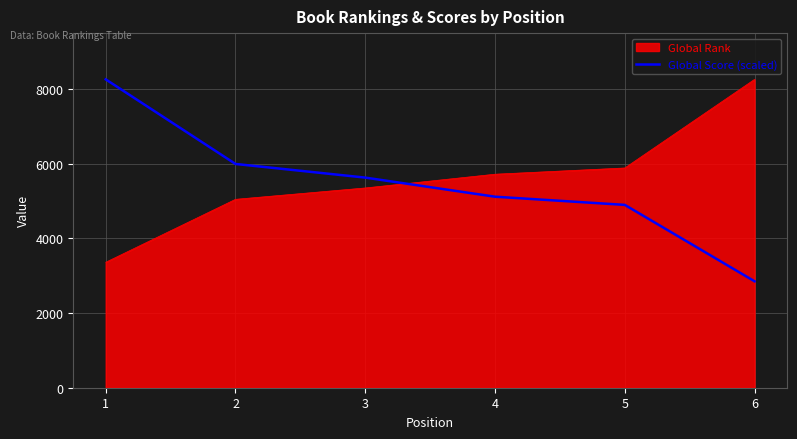

The value of Global Score (scaled) at 6 is 2848.7. True or false?

True